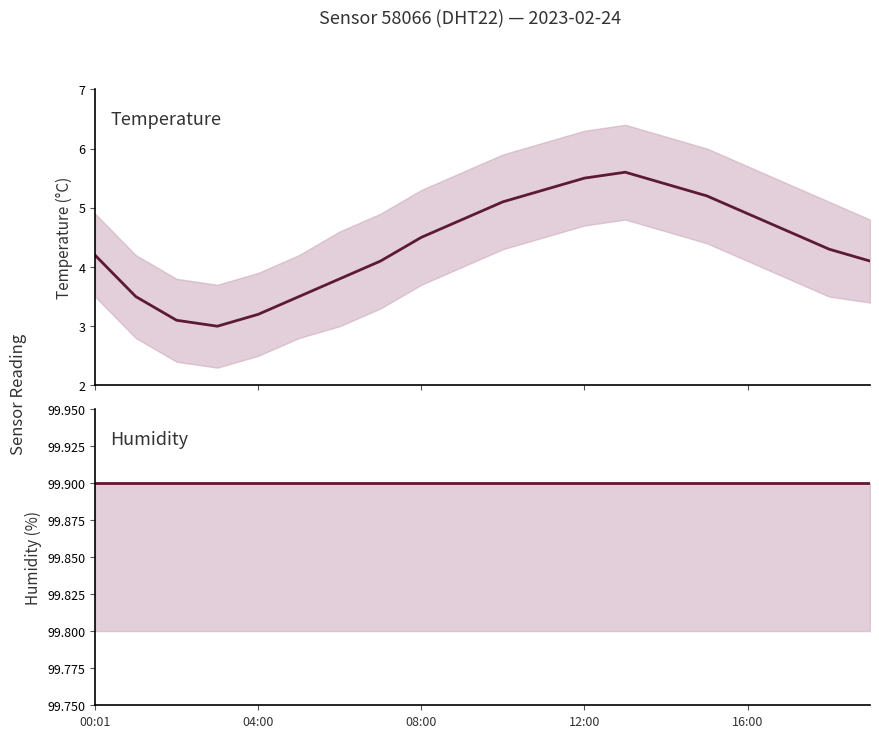

What is the average value of the humidity series?

99.9